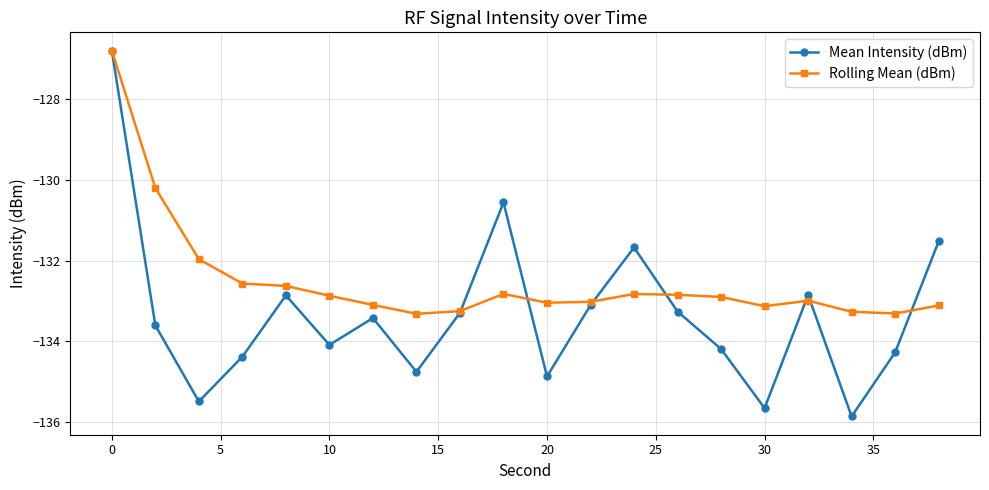

What is the value of the Mean Intensity (dBm) point at the 8th from the left?

-134.8